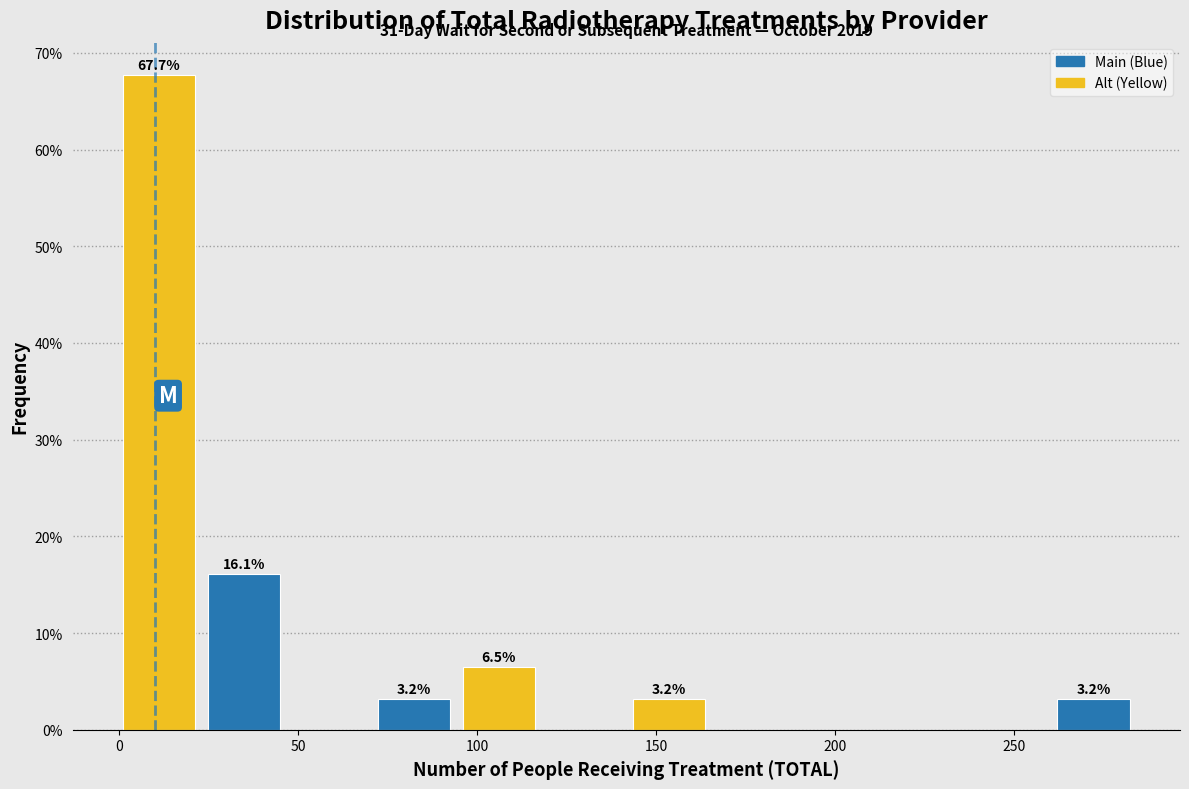

Which range on the x-axis has the tallest bar?

0 to 25